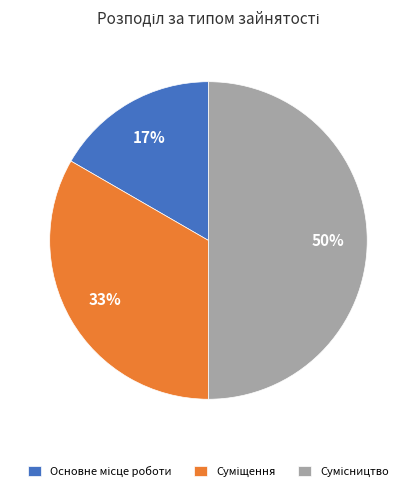

To the nearest percent, what is the difference between the largest and smallest slice percentages?

33%